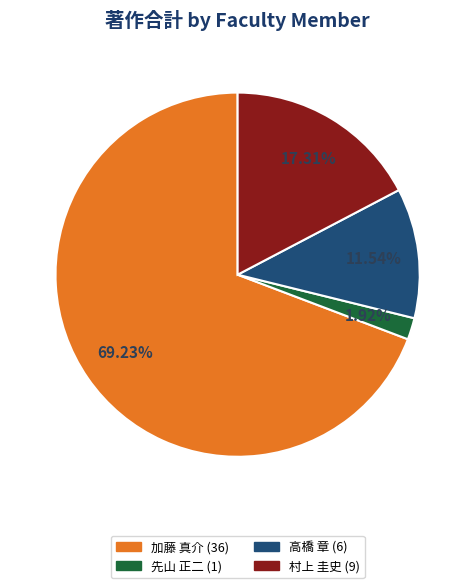

Approximately how many times larger is the value at 村上 圭史 compared to 先山 正二?

9.0